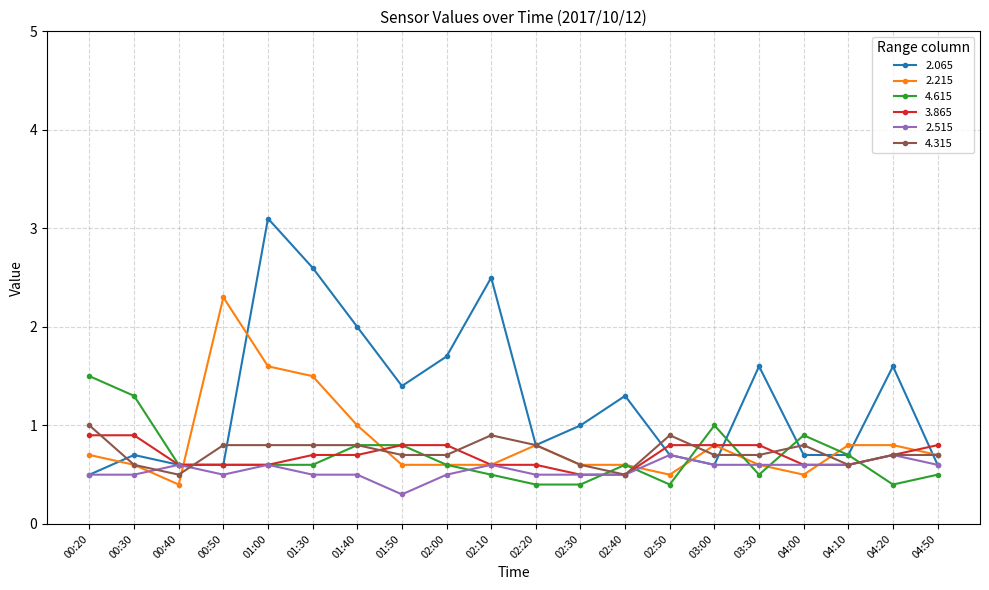

Which series has the widest spread of values?

2.065